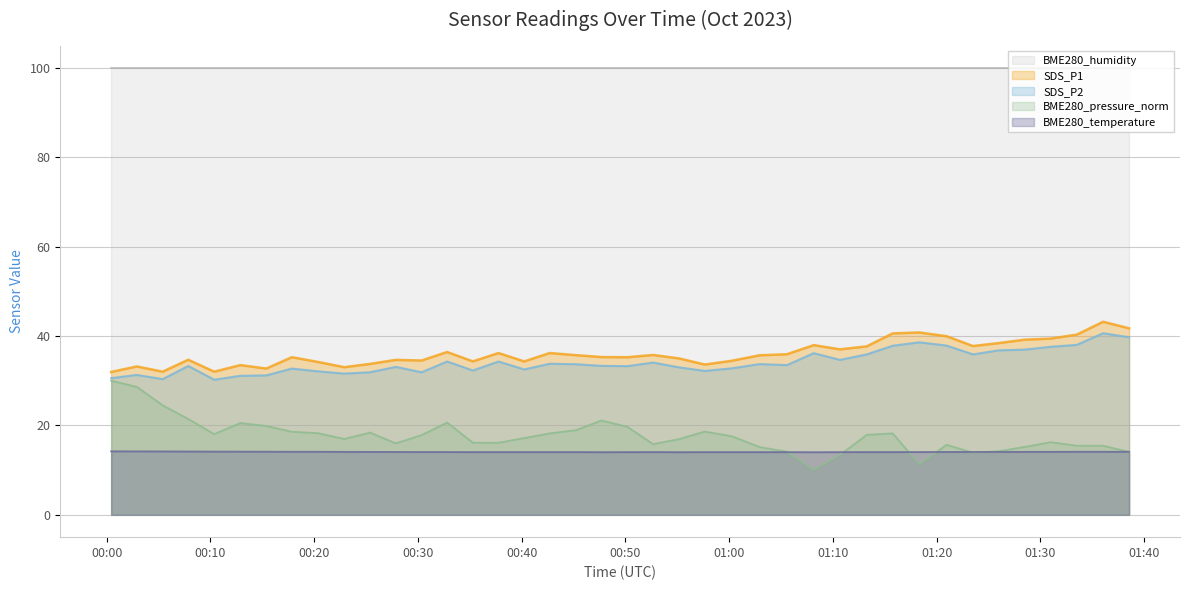

How many distinct data groups are displayed?

5